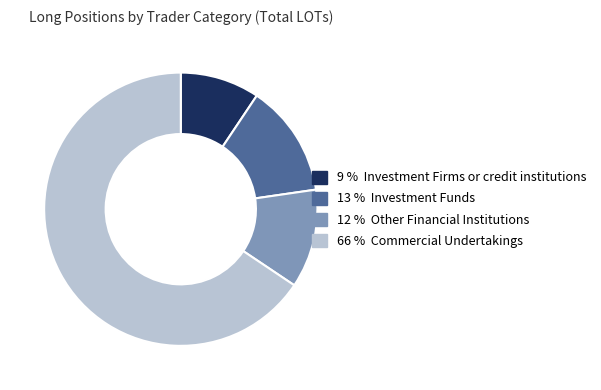

Which category accounts for the majority?

66 % Commercial Undertakings